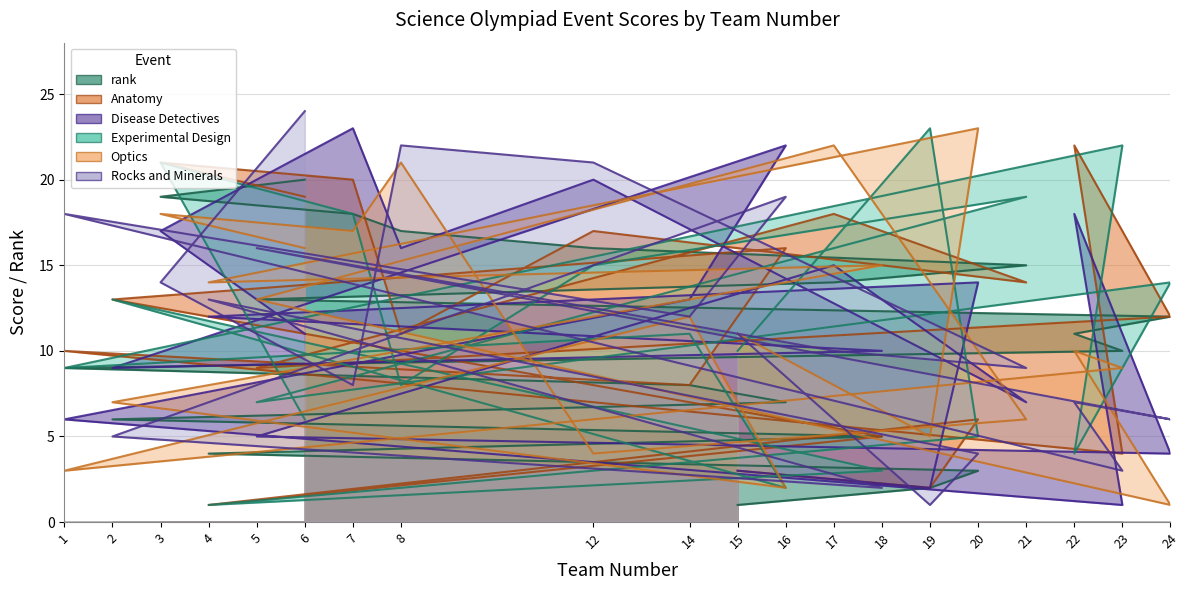

Which series has the largest range (max minus min)?

Rocks and Minerals